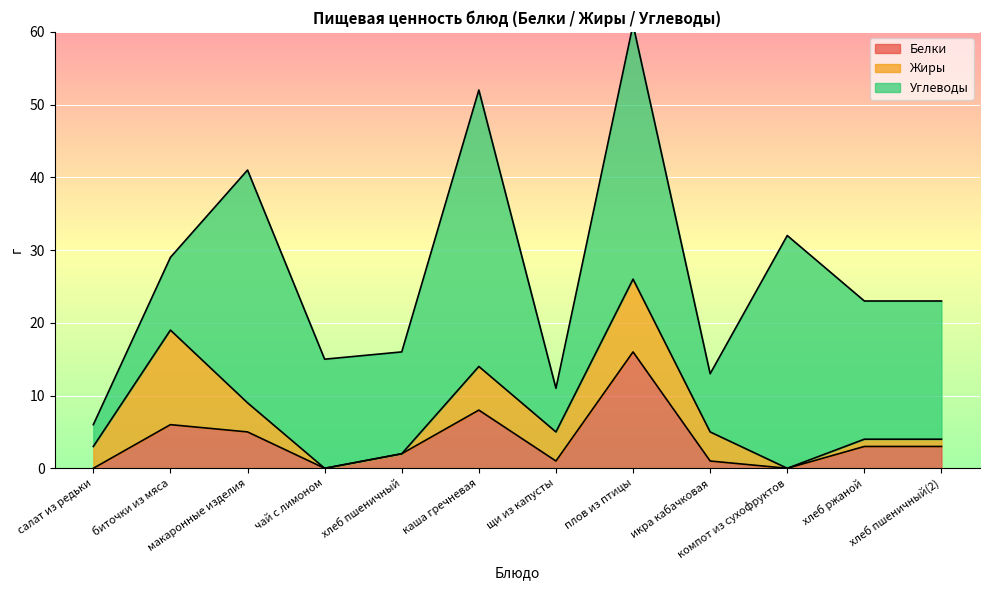

What value does the Углеводы series have at плов из птицы, to the nearest 5?

35